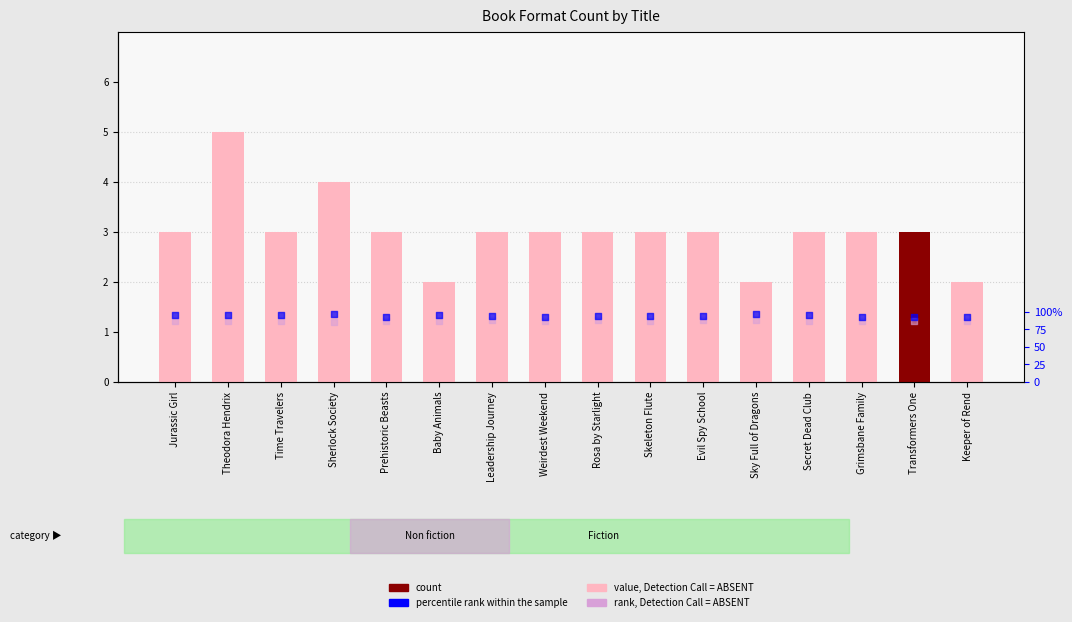

At which category is the sum across all series the highest?

Theodora Hendrix